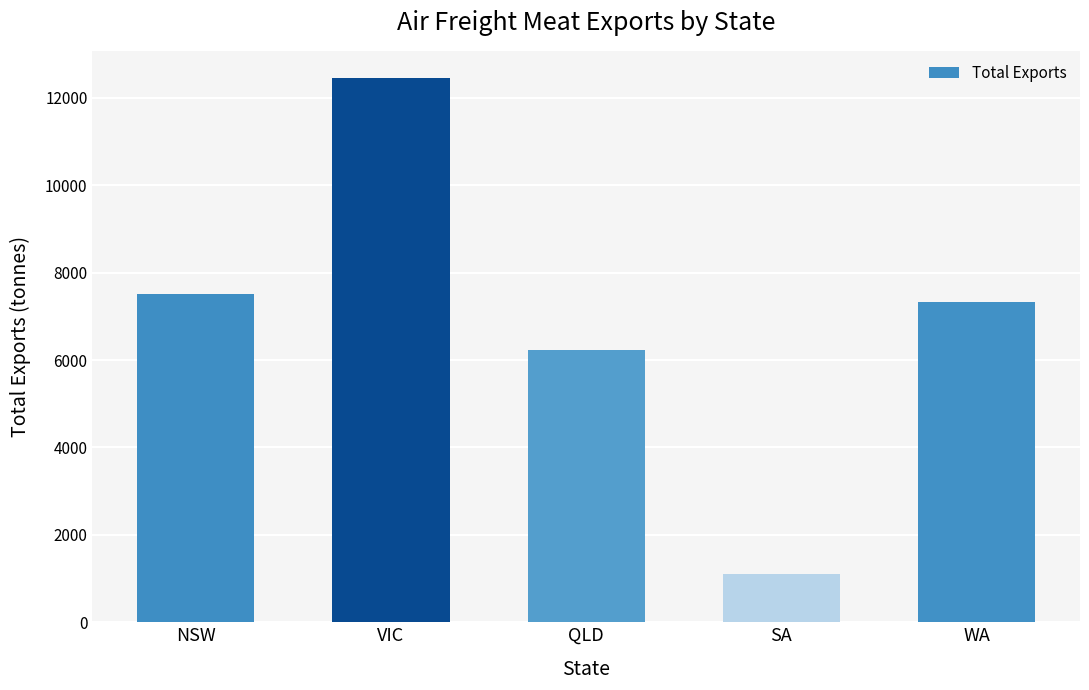

The value at NSW is 7511.4. True or false?

True